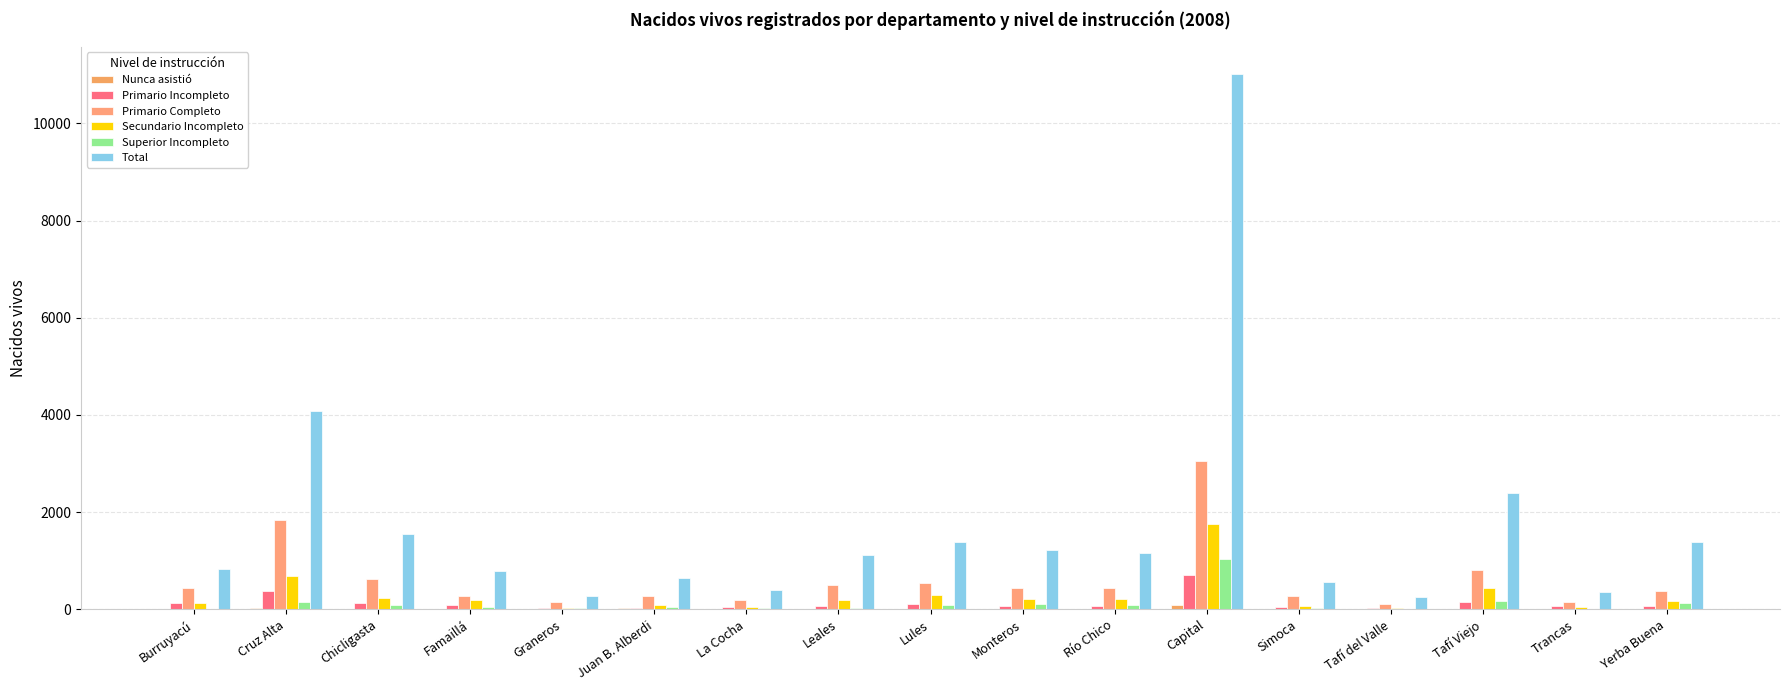

Are the bars grouped side by side (vs. stacked)?

Yes